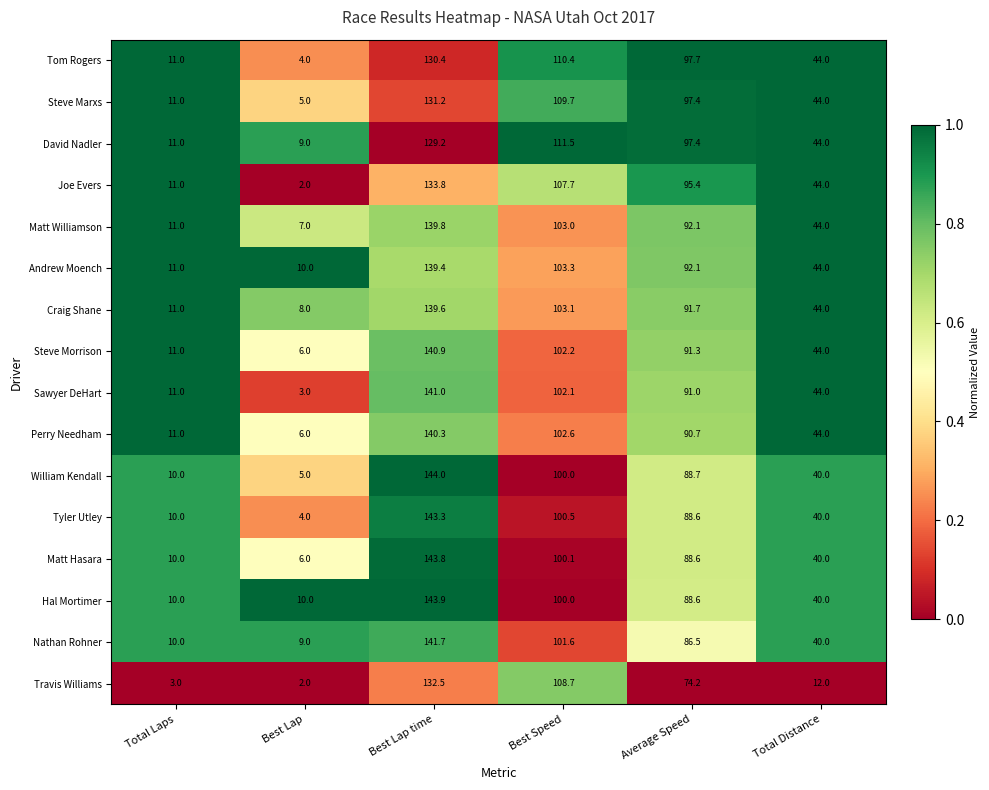

How many series are shown in this chart?

16